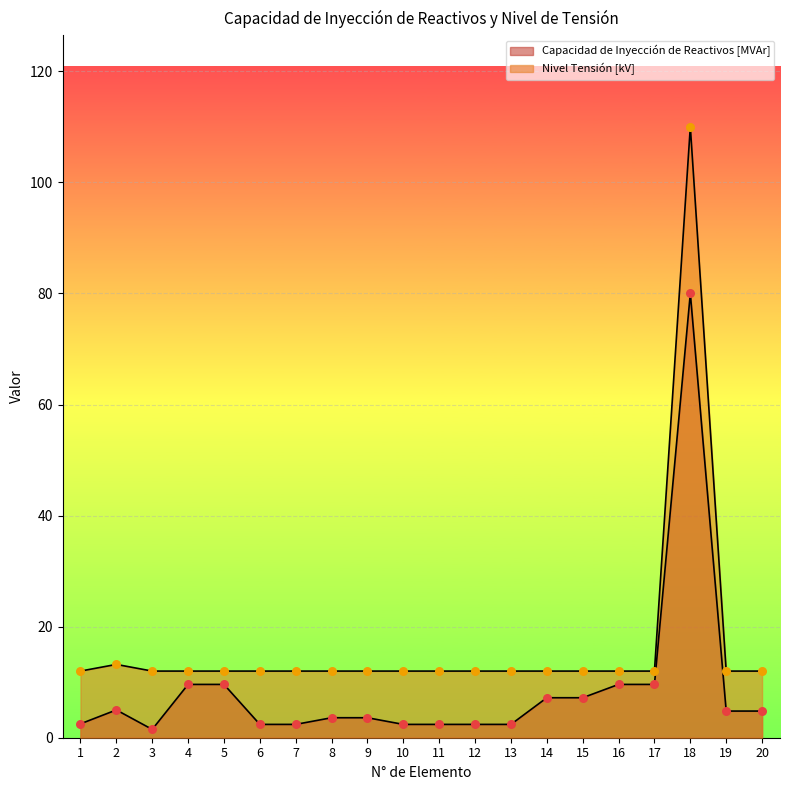

What is the total value across all series at 15?

19.2